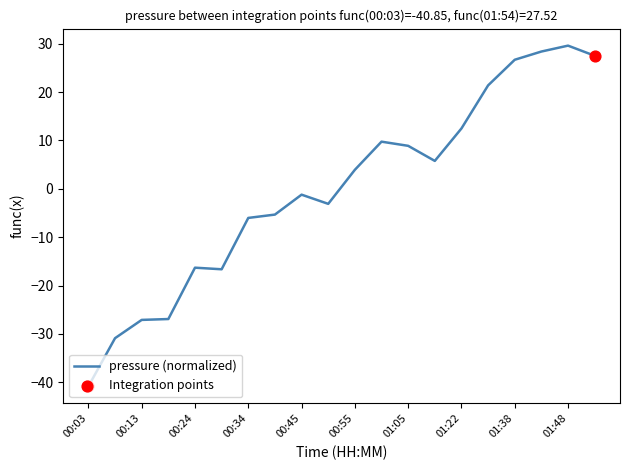

What is the maximum value shown in the chart?

29.6